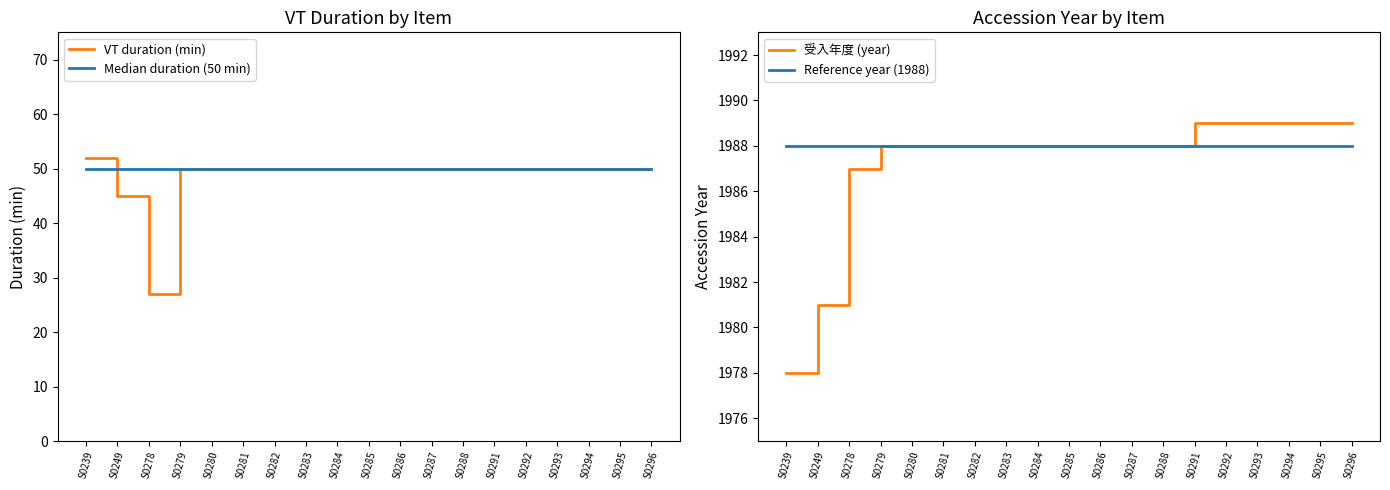

The Reference year (1988) series shows 1380 at S0284. True or false?

False